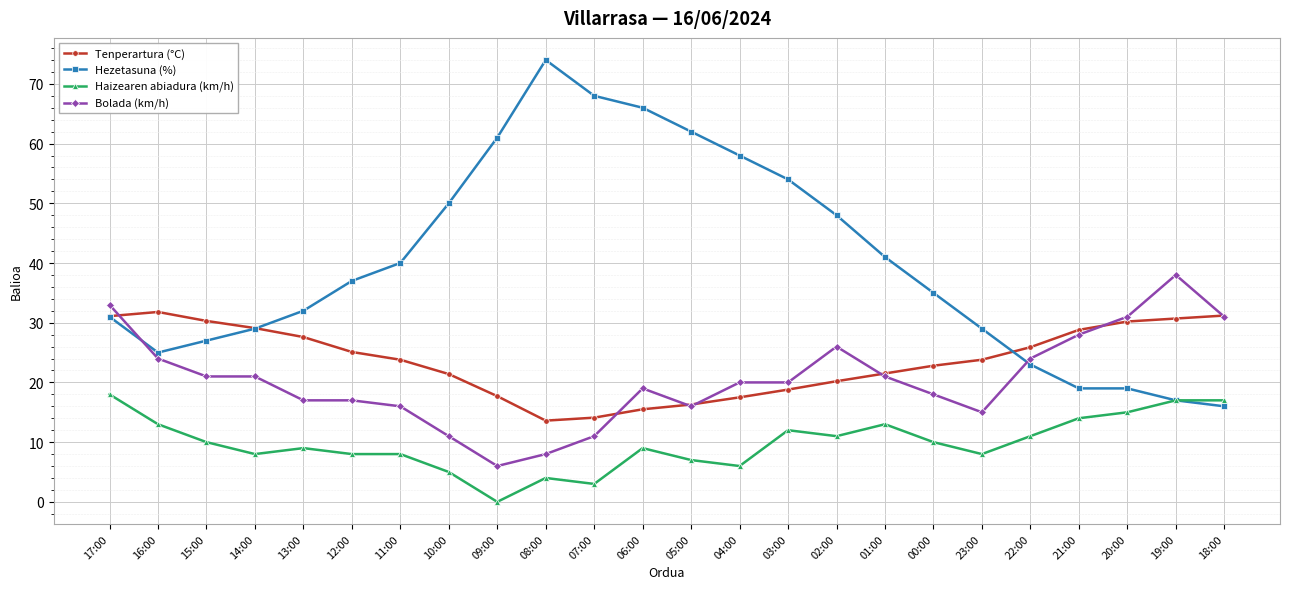

Count the number of categories in the chart.

24